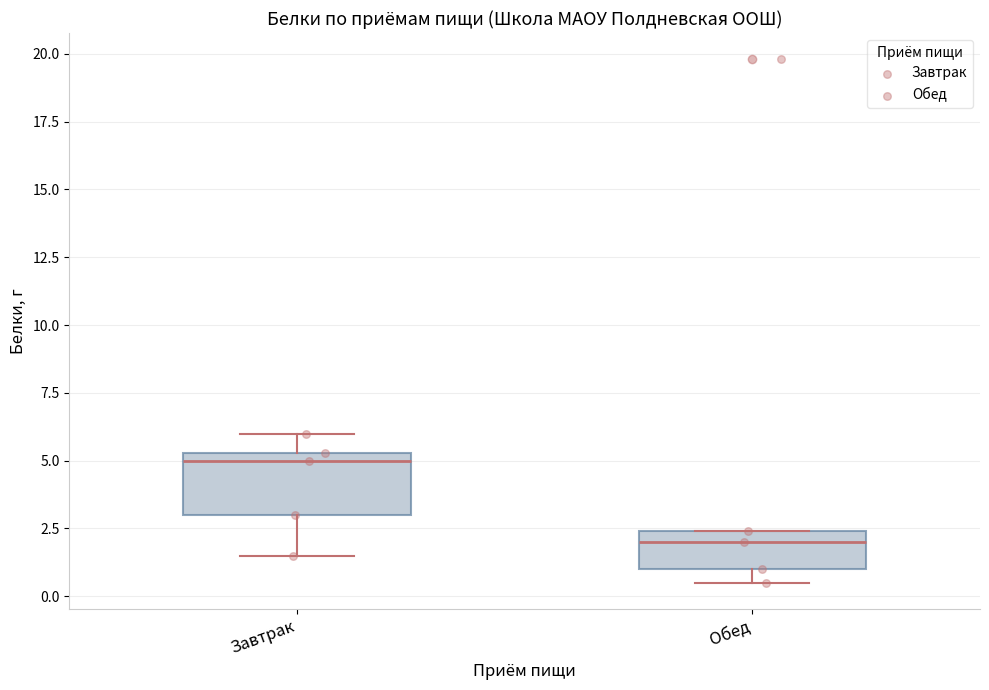

Where does the median line of the box for Обед sit on the y-axis? The values are not printed on the chart, so give them approximately, as read against the axis.

2.0